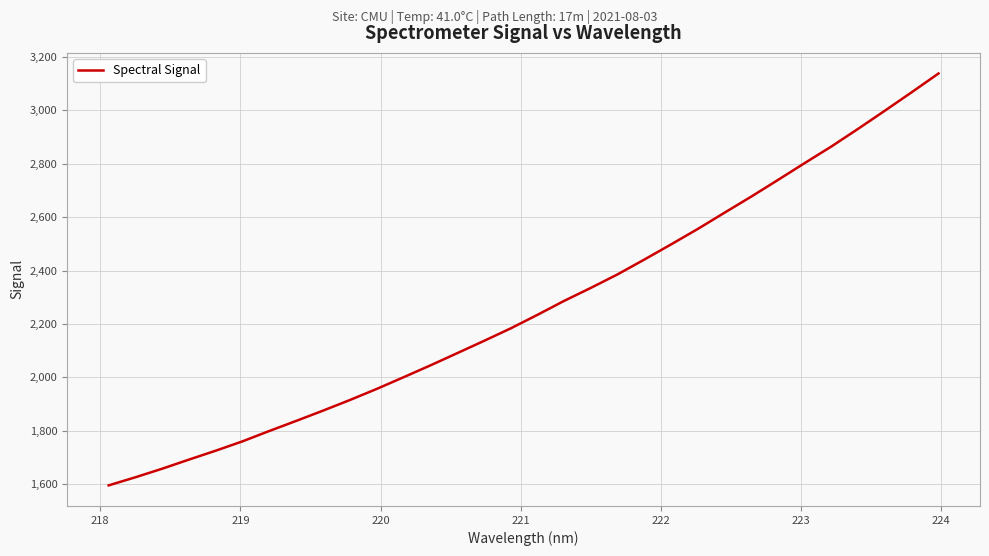

Does the chart have visible grid lines?

Yes